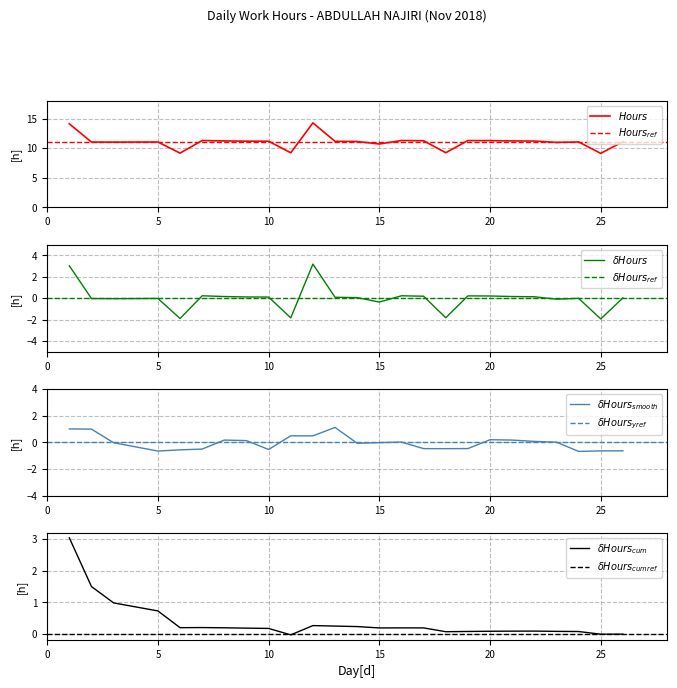

At which category does the chart reach its minimum across all series?

25